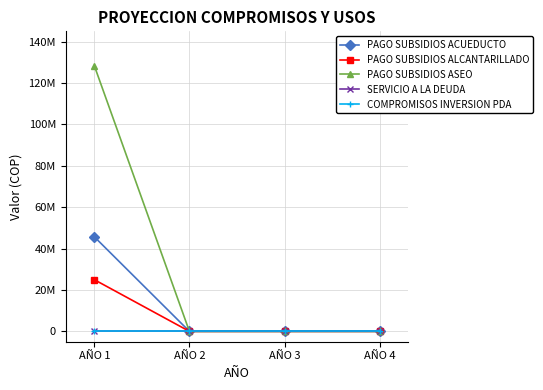

True or false: SERVICIO A LA DEUDA and COMPROMISOS INVERSION PDA cross at least once.

False